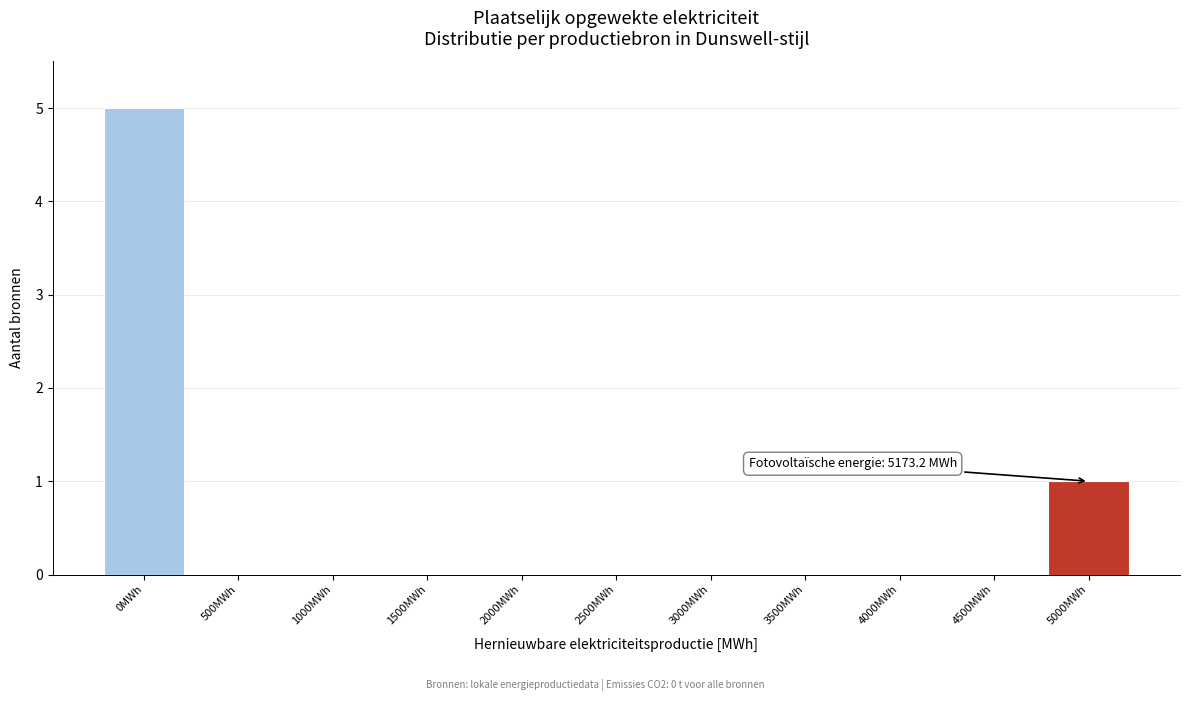

Reading left to right, extract all data points from this chart.

0MWh=5	500MWh=0	1000MWh=0	1500MWh=0	2000MWh=0	2500MWh=0	3000MWh=0	3500MWh=0	4000MWh=0	4500MWh=0	5000MWh=1